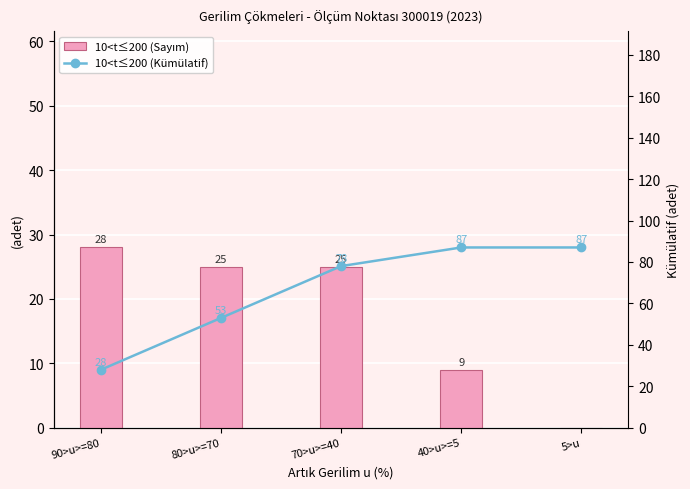

What position from the left is 70>u>=40?

3